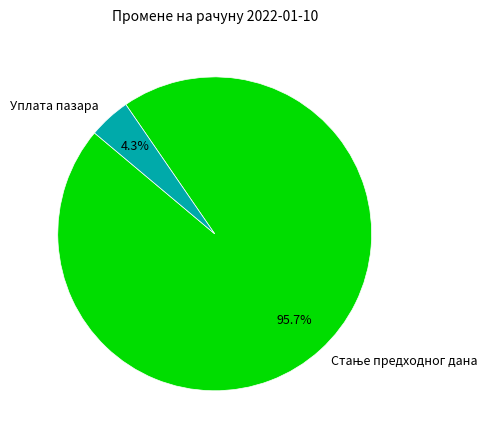

Which category has the smallest portion of the pie?

Уплата пазара